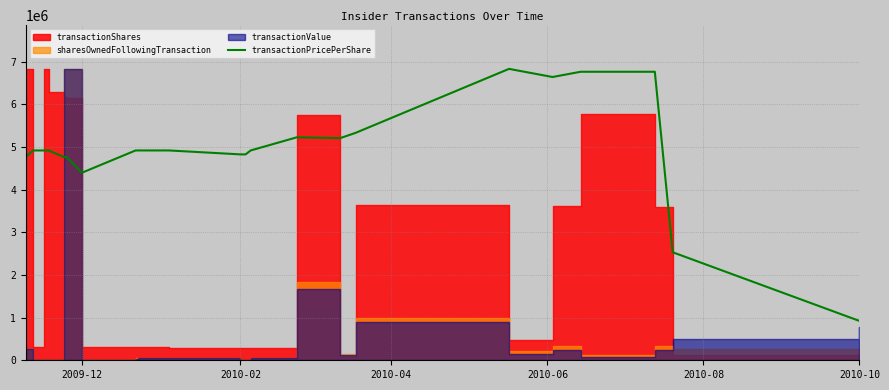

The value of transactionPricePerShare at 2010-02 is 7034981.7. True or false?

False